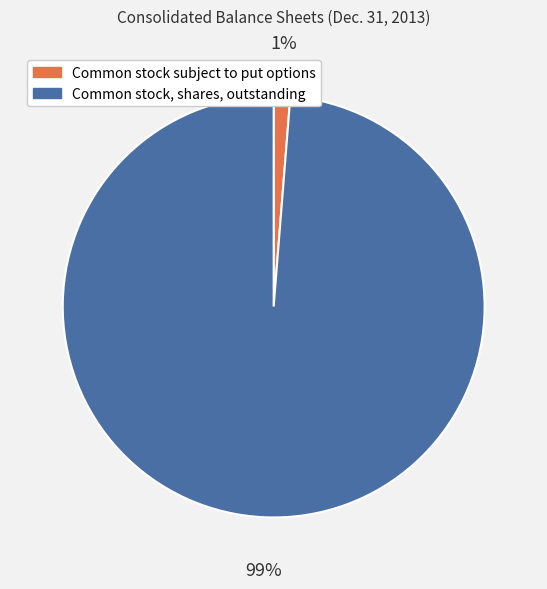

True or false: Common stock, shares, outstanding accounts for 84% of the total.

False